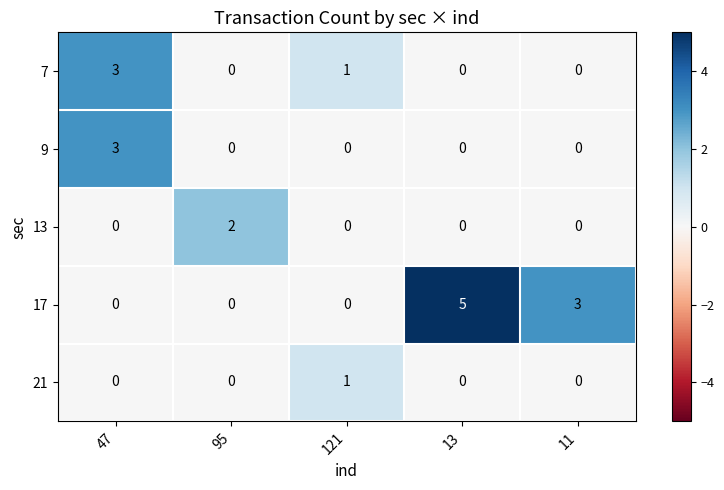

Is the value of 13 at 47 greater than the value of 17 at 11?

No